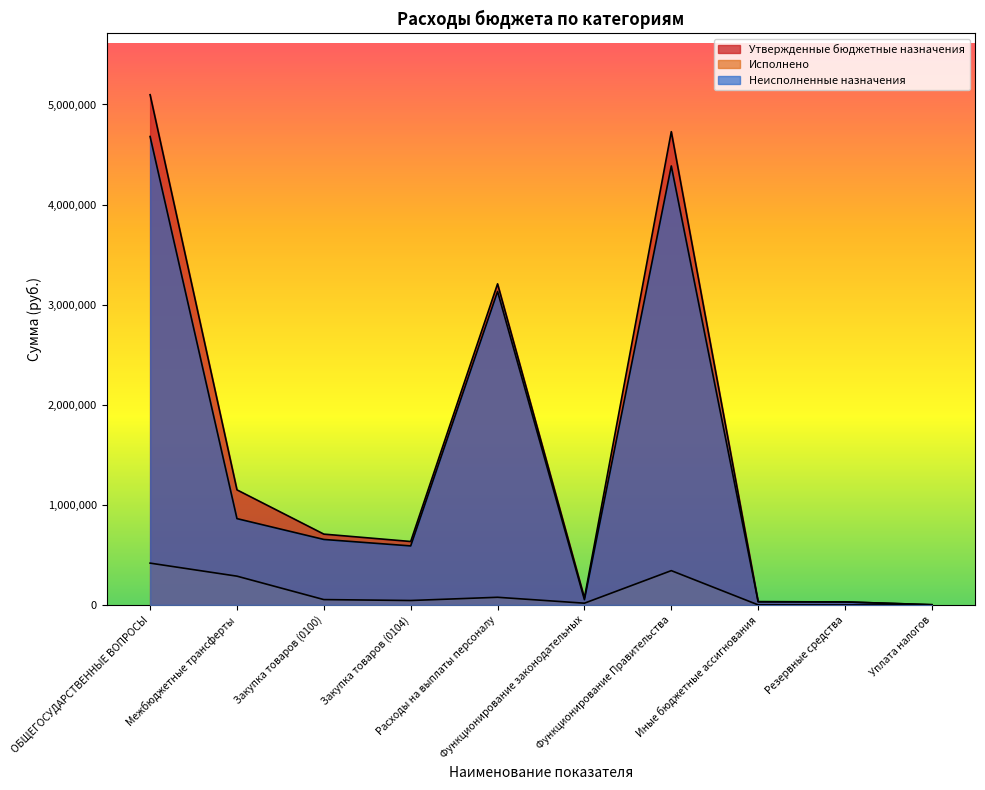

How many lines are shown in the chart?

3